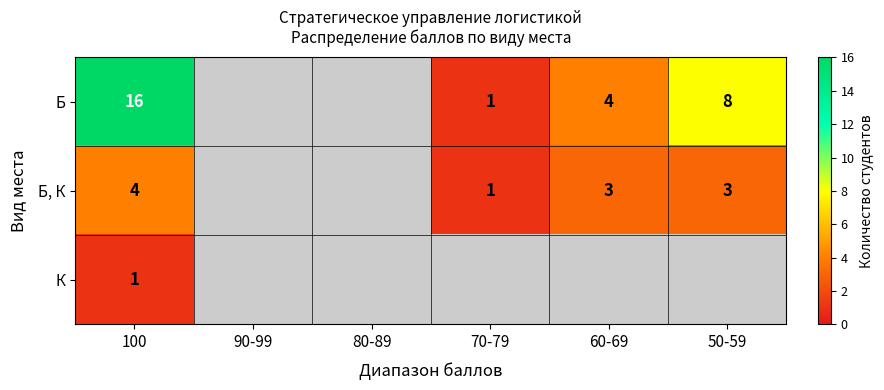

The value of Б at 50-59 is 14. True or false?

False